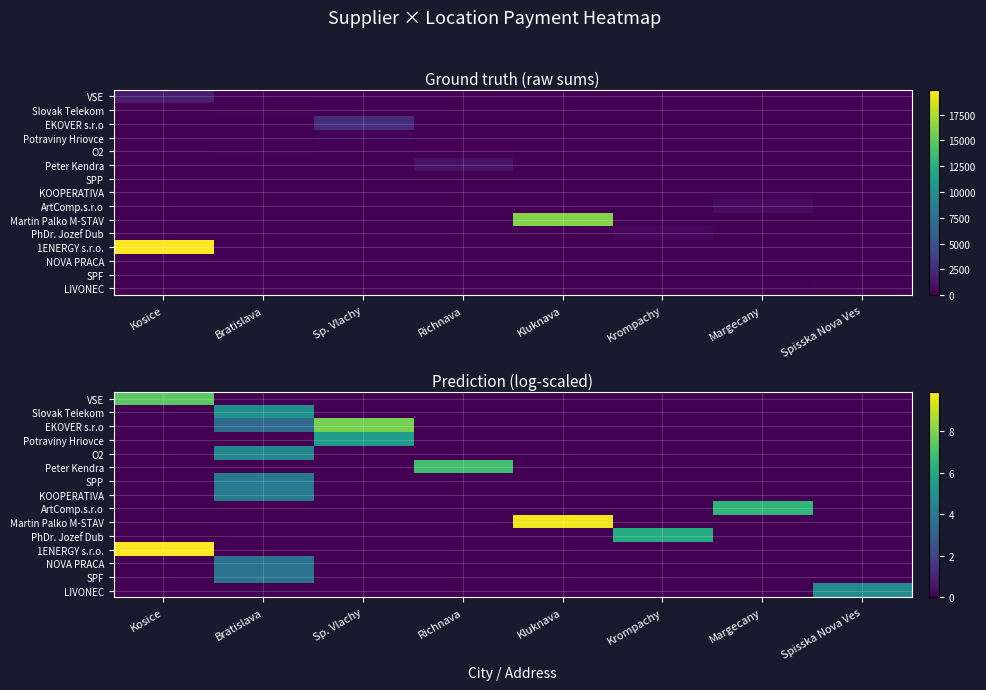

How many categories are shown in the chart?

8